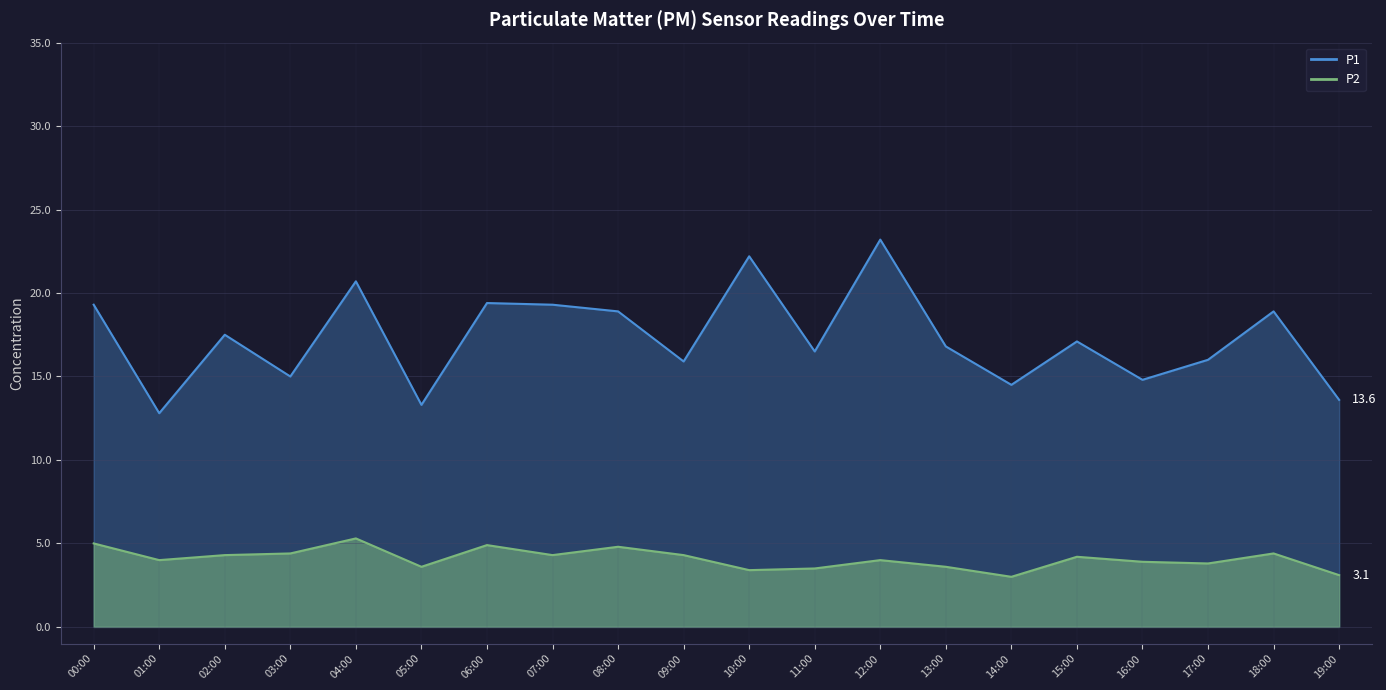

Which label corresponds to the smallest value in the chart?

14:00